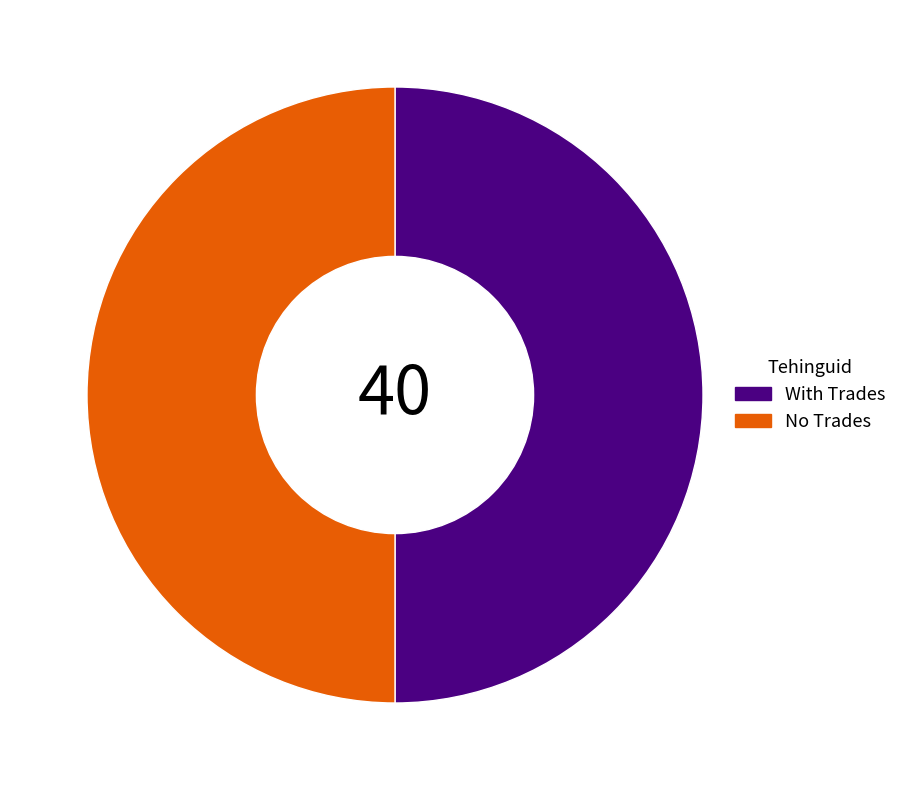

Is it true that With Trades is 50% of the pie?

True